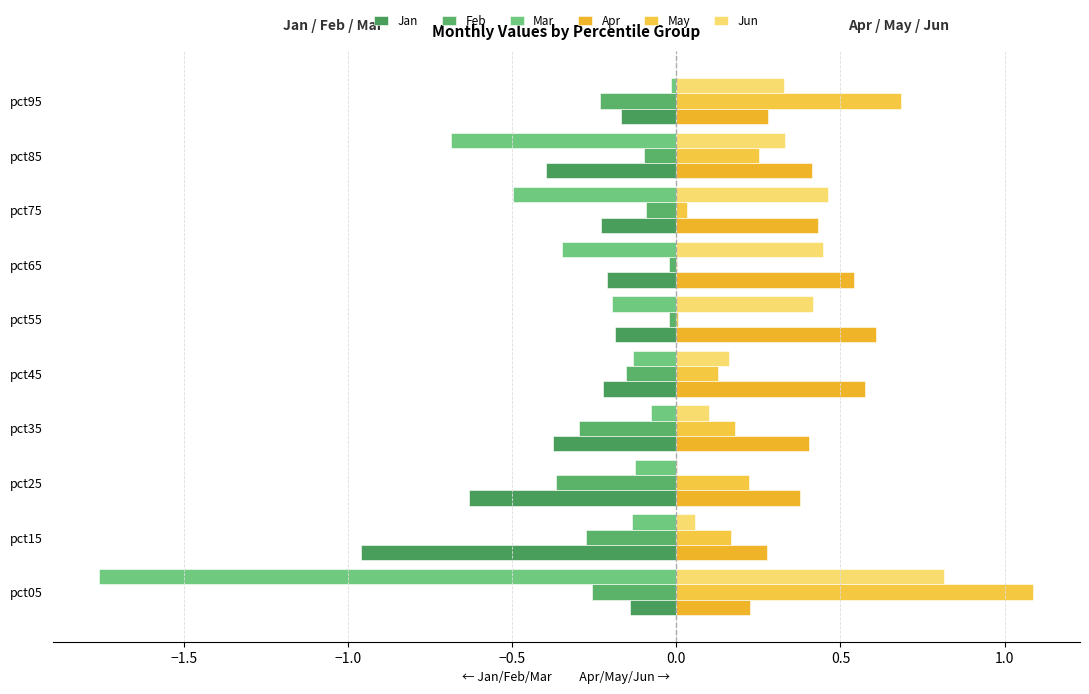

At how many categories does at least one series exceed -1?

10